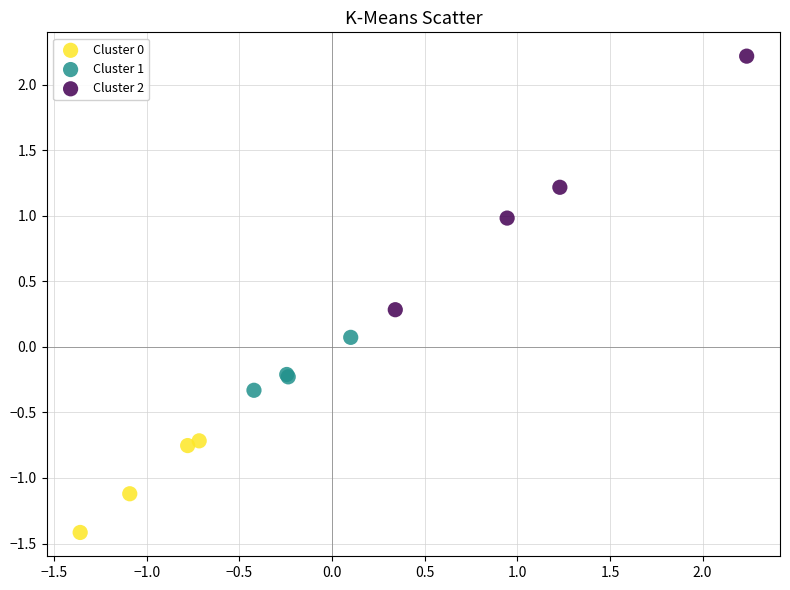

Which series contains the highest Y value?

Cluster 2